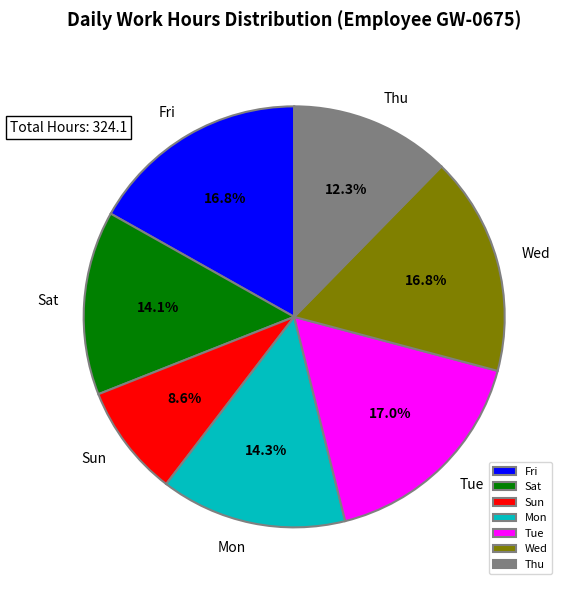

Does Sat account for over 50% of the chart?

No